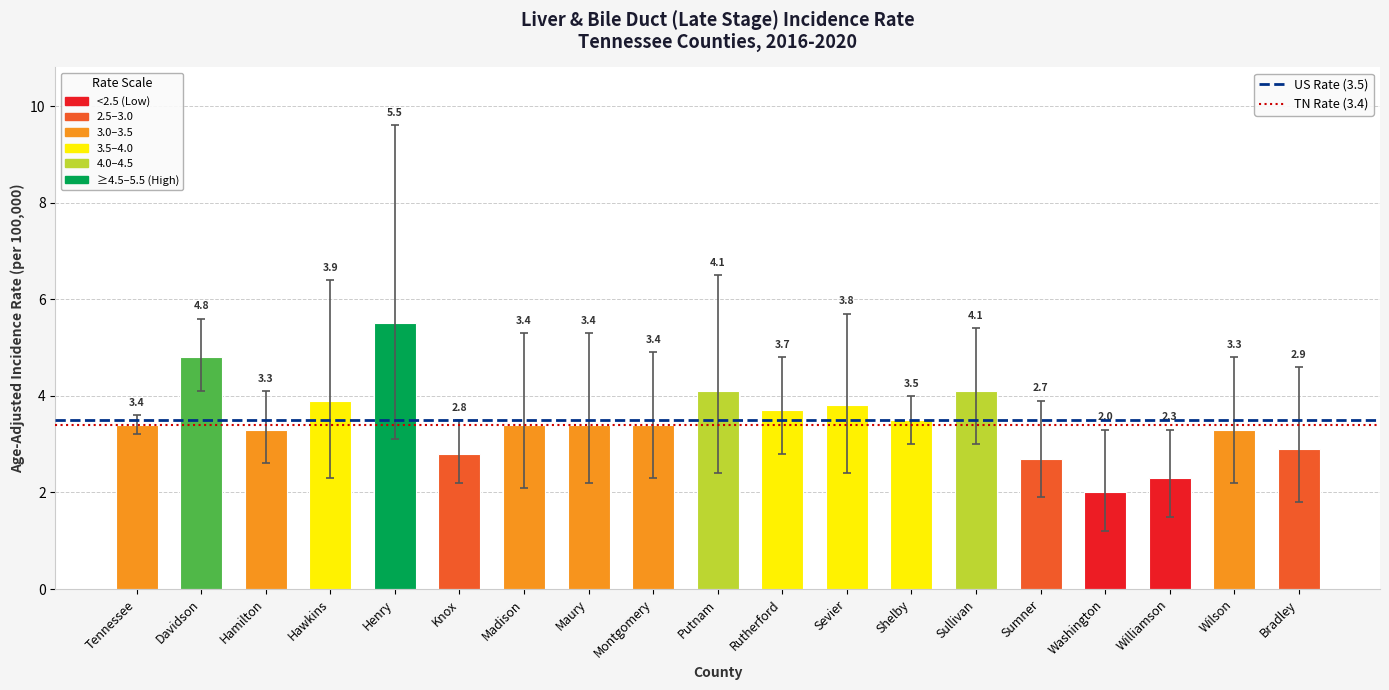

How many bars are there in total?

19